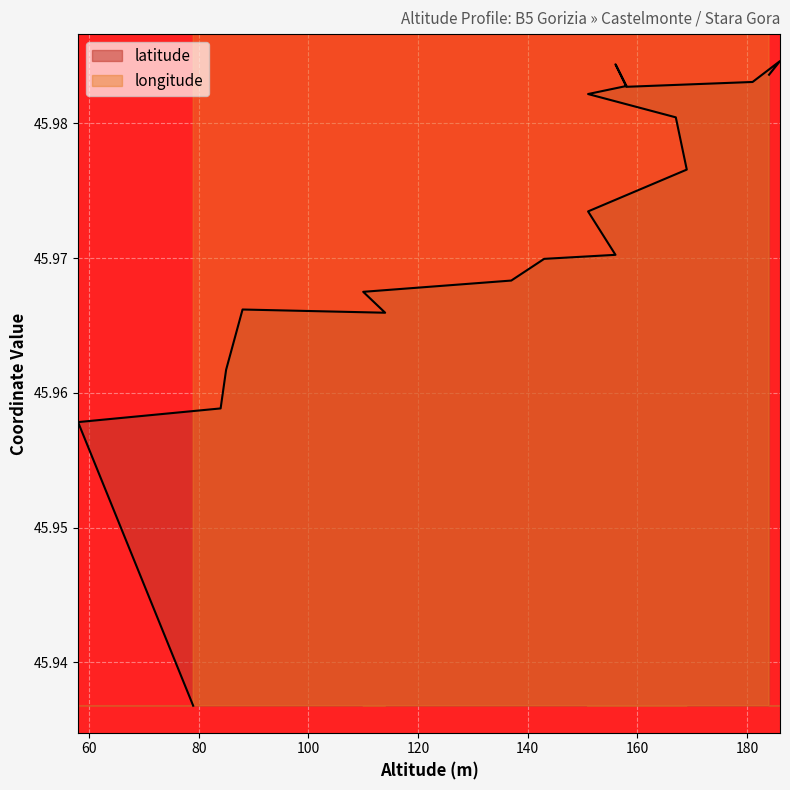

What is the sum of all longitude values?

1191.3